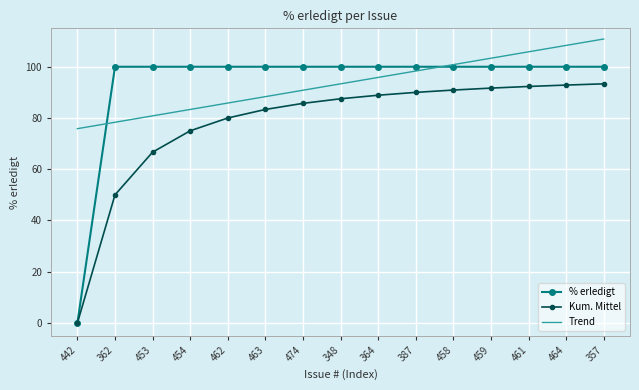

Read the % erledigt value at 364.

100.0